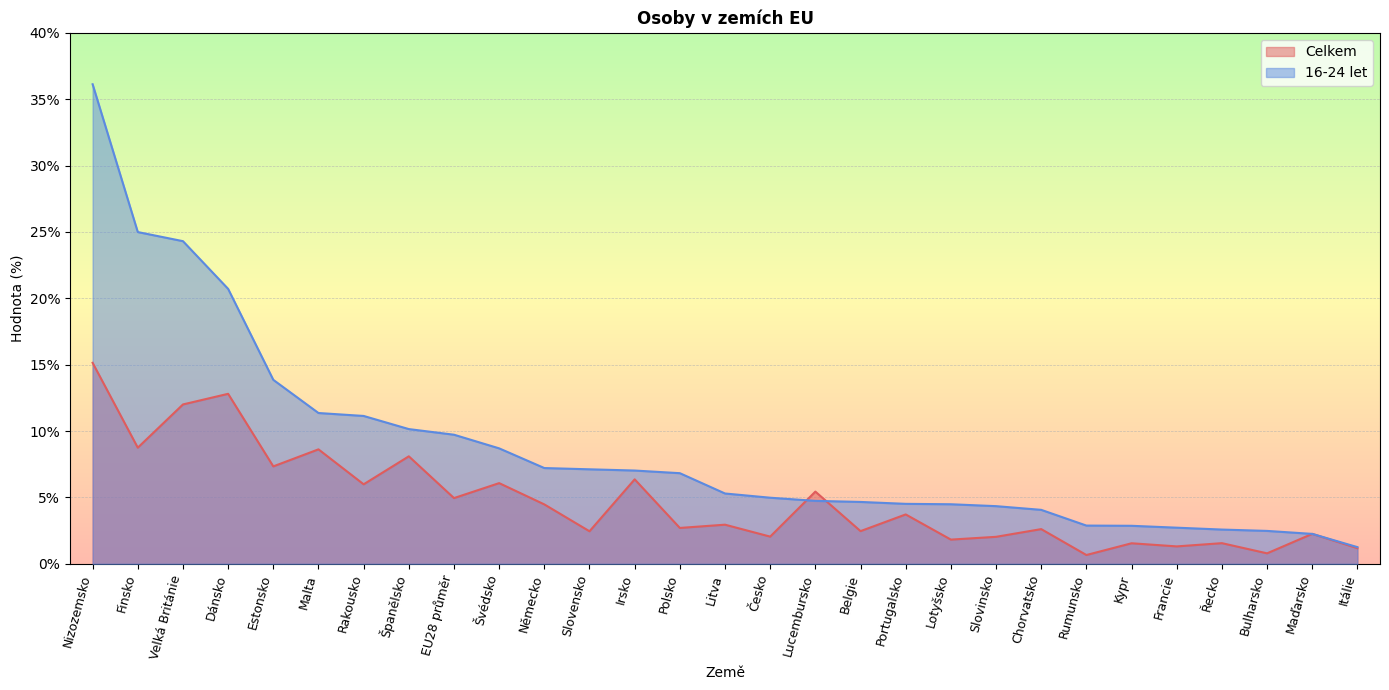

What are all the series names shown in the legend?

Celkem, 16-24 let